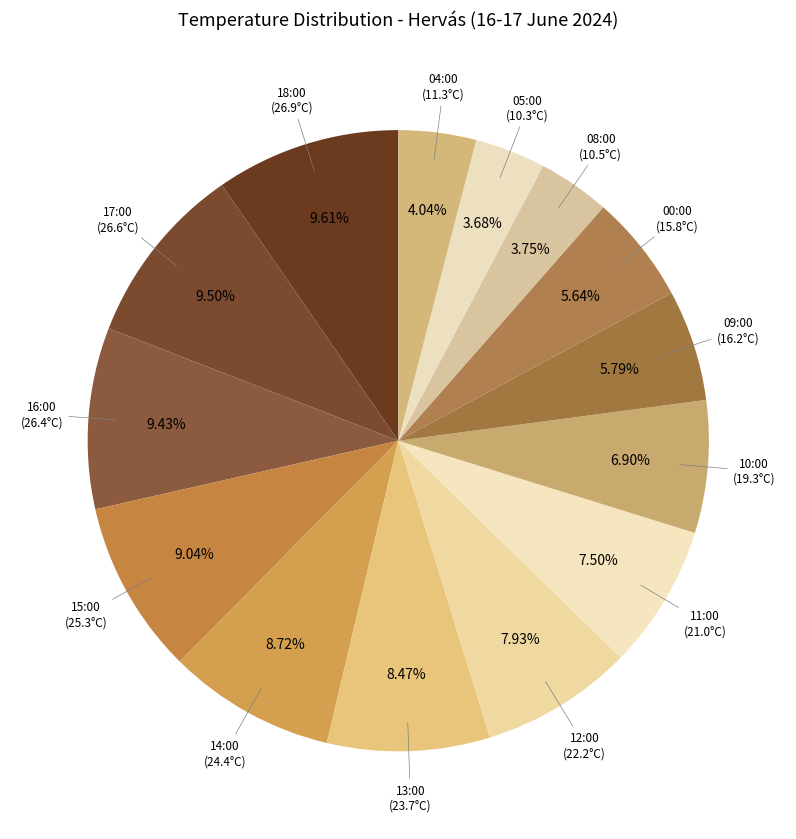

To the nearest percent, what percentage of the pie is 13:00 (23.7°C)?

8%